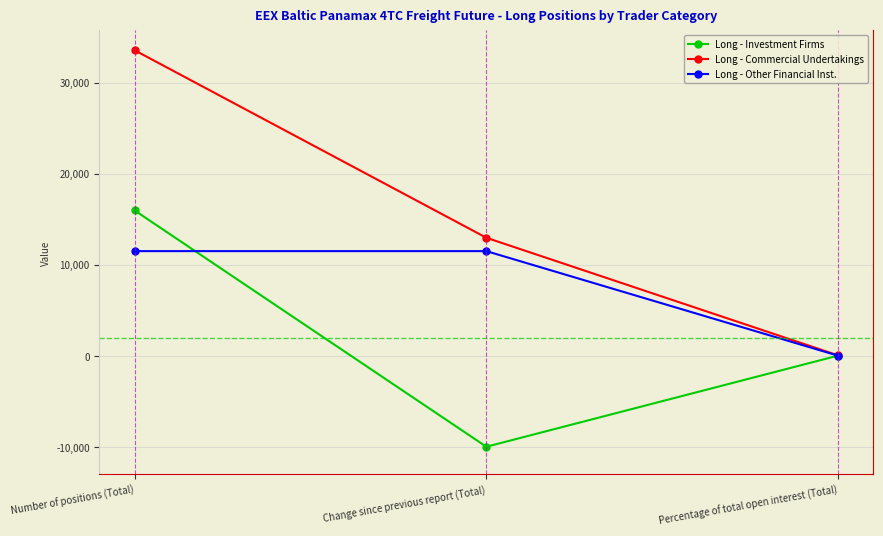

Is it true that Long - Commercial Undertakings equals 10493.6 at Number of positions (Total)?

False